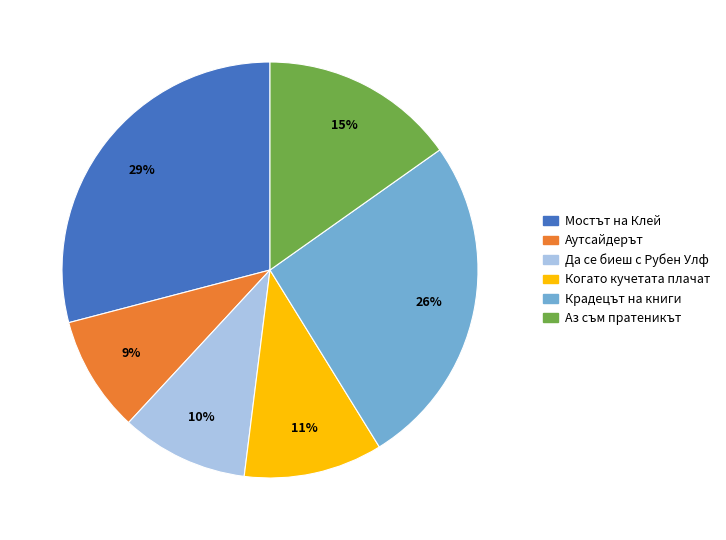

Between Аз съм пратеникът and Да се биеш с Рубен Улф, which is larger?

Аз съм пратеникът